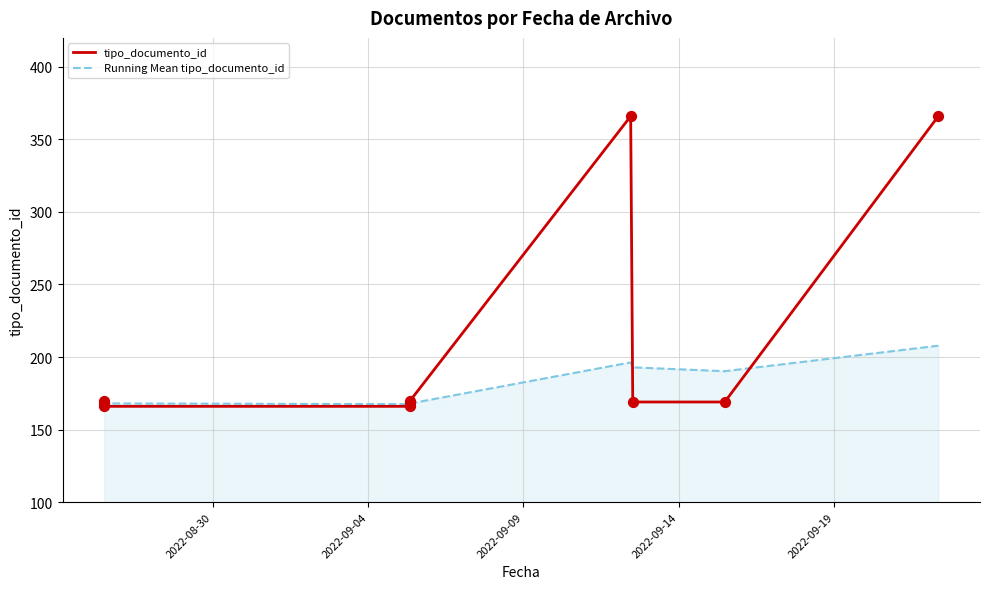

Which series reaches the minimum Y coordinate?

tipo_documento_id